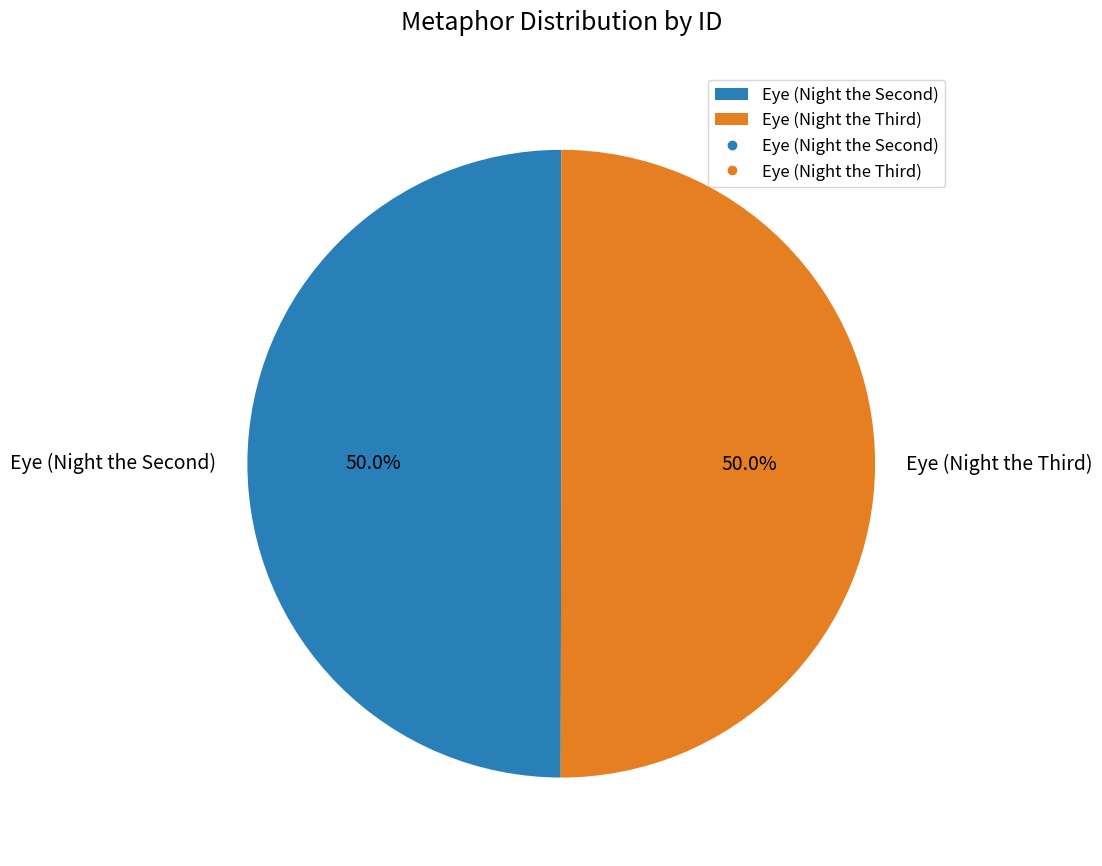

Which category has the biggest portion of the pie?

Eye (Night the Third)